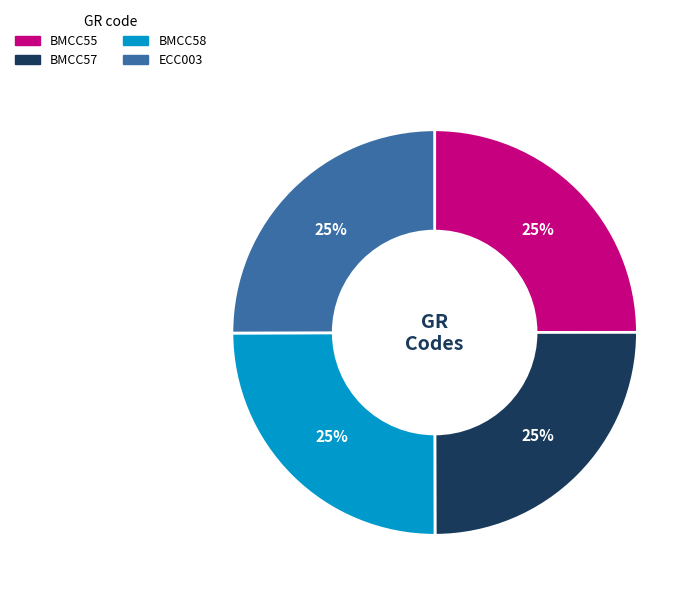

What is the ratio of the value at ECC003 to the value at BMCC57?

1.0